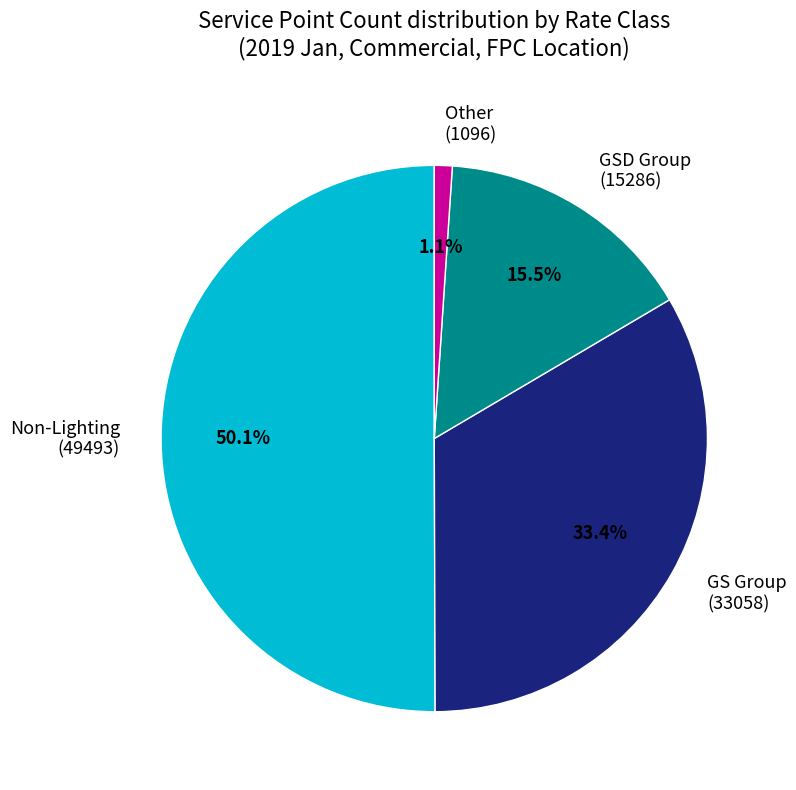

Which has a higher value, GSD Group (15286) or Other (1096)?

GSD Group (15286)